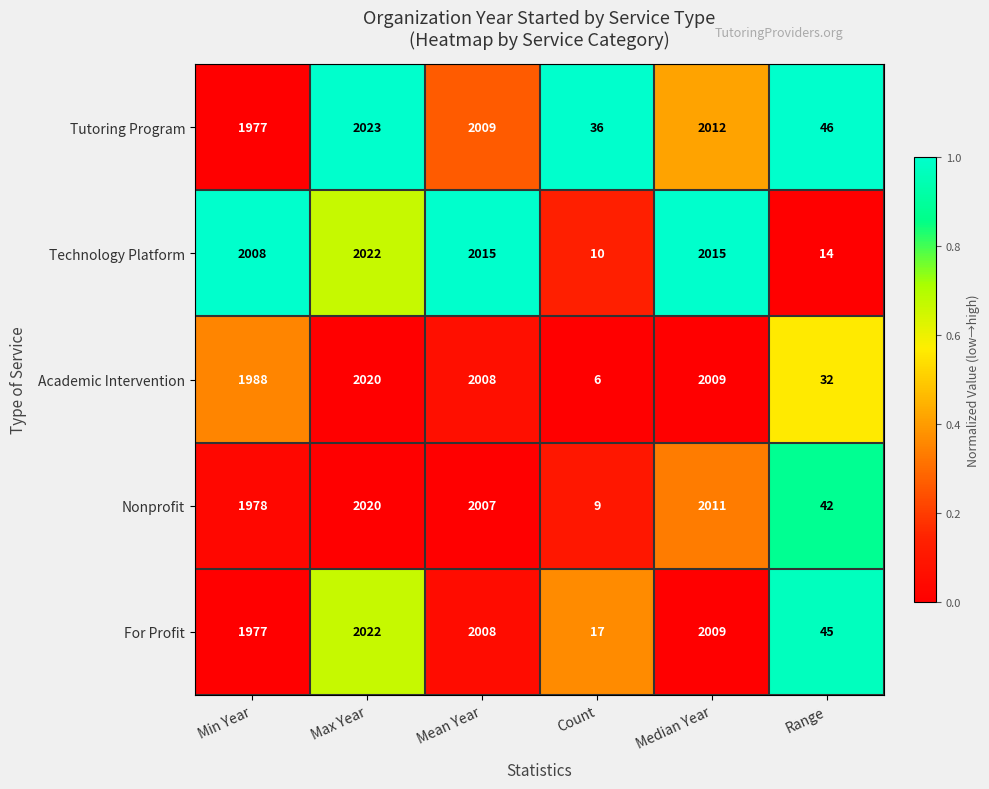

Reading left to right, transcribe all the data shown in this chart.

Tutoring Program: Min Year=1977	Max Year=2023	Mean Year=2009	Count=36	Median Year=2012	Range=46
Technology Platform: Min Year=2008	Max Year=2022	Mean Year=2015	Count=10	Median Year=2015	Range=14
Academic Intervention: Min Year=1988	Max Year=2020	Mean Year=2008	Count=6	Median Year=2009	Range=32
Nonprofit: Min Year=1978	Max Year=2020	Mean Year=2007	Count=9	Median Year=2011	Range=42
For Profit: Min Year=1977	Max Year=2022	Mean Year=2008	Count=17	Median Year=2009	Range=45